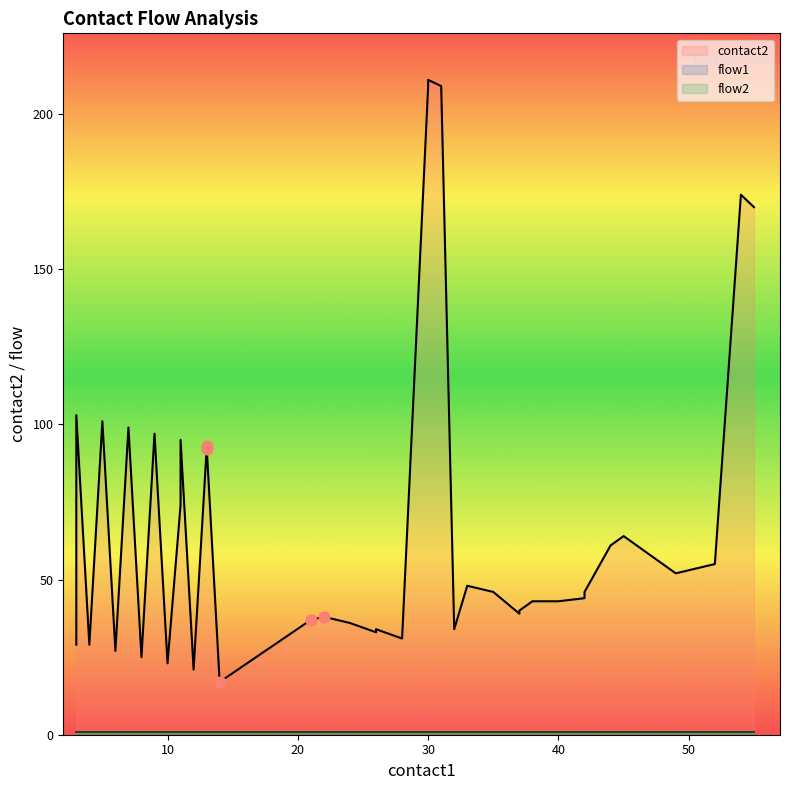

At which category is the sum across all series the highest?

30